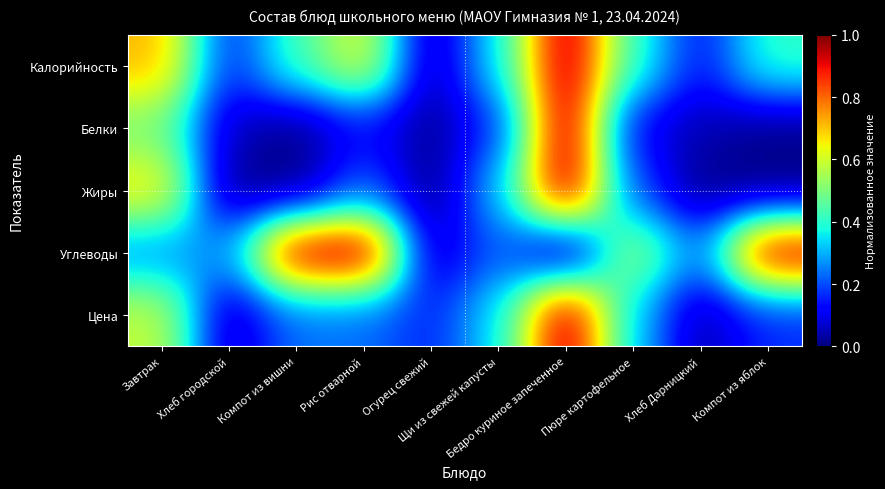

What is the greatest value displayed?

1.0